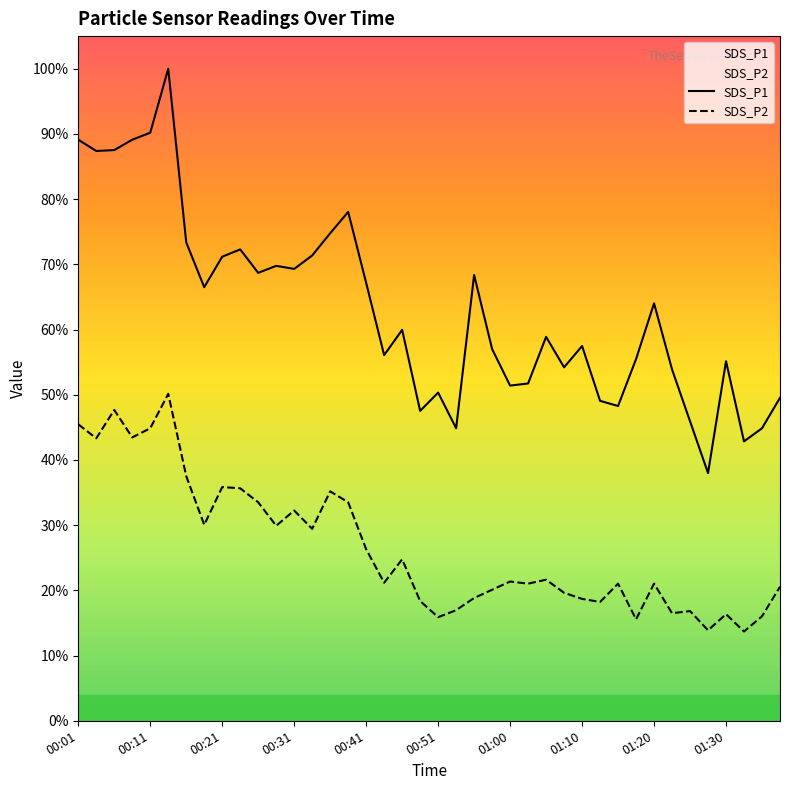

What is the difference between the maximum and second lowest values in the SDS_P1 series?

57.1